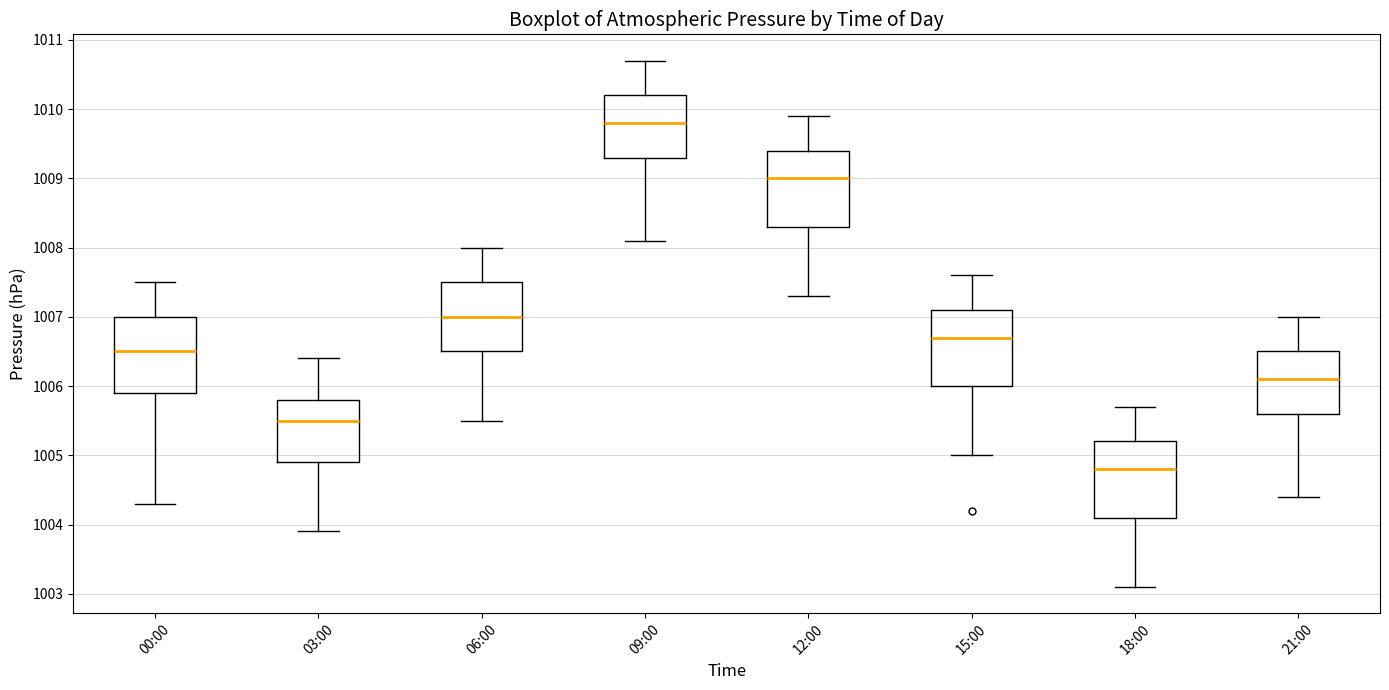

Reading left to right, read every box against the y-axis: the position of its median line, the range the box covers, and the ends of its whiskers. The values are not printed on the chart, so give them approximately, as read against the axis.

00:00: median 1006.5, box 1005.9 to 1007.0, whiskers 1004.3 to 1007.5
03:00: median 1005.5, box 1004.9 to 1005.8, whiskers 1003.9 to 1006.4
06:00: median 1007.0, box 1006.5 to 1007.5, whiskers 1005.5 to 1008.0
09:00: median 1009.8, box 1009.3 to 1010.2, whiskers 1008.1 to 1010.7
12:00: median 1009.0, box 1008.3 to 1009.4, whiskers 1007.3 to 1009.9
15:00: median 1006.7, box 1006.0 to 1007.1, whiskers 1005.0 to 1007.6
18:00: median 1004.8, box 1004.1 to 1005.2, whiskers 1003.1 to 1005.7
21:00: median 1006.1, box 1005.6 to 1006.5, whiskers 1004.4 to 1007.0